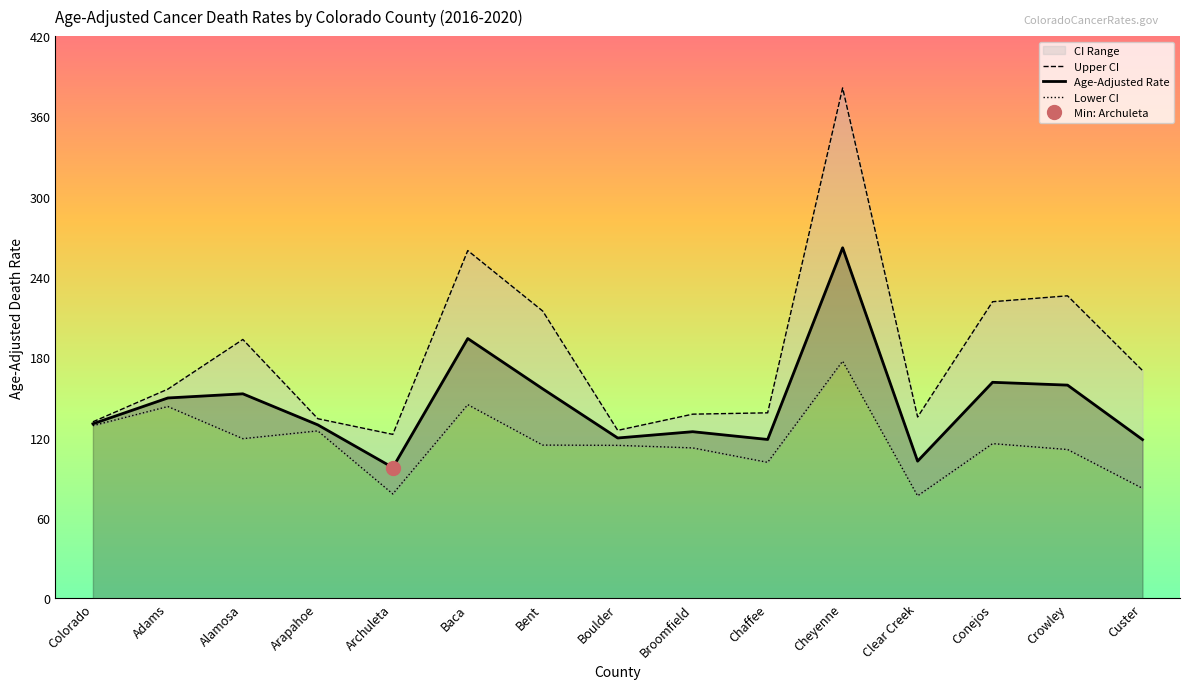

What is the lowest value of the Lower CI series?

76.6